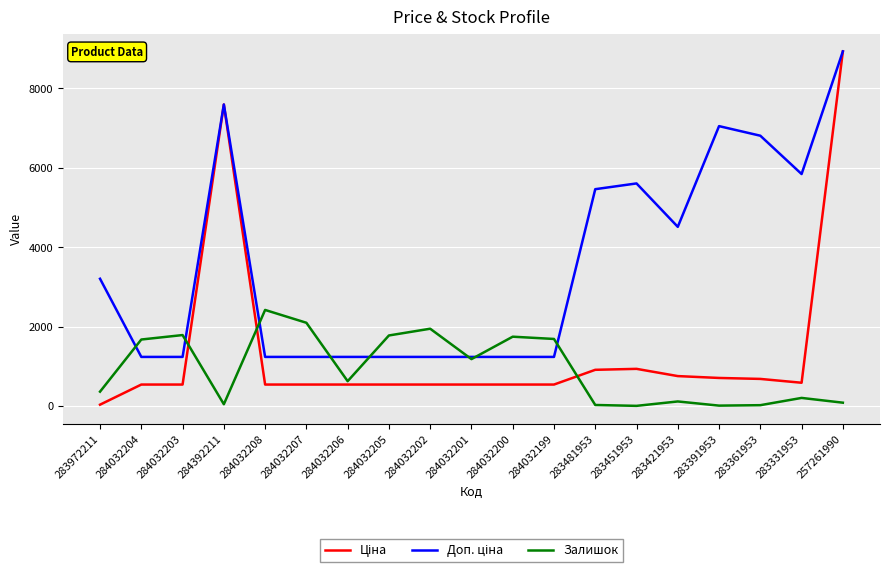

What is the greatest value displayed?

8934.1